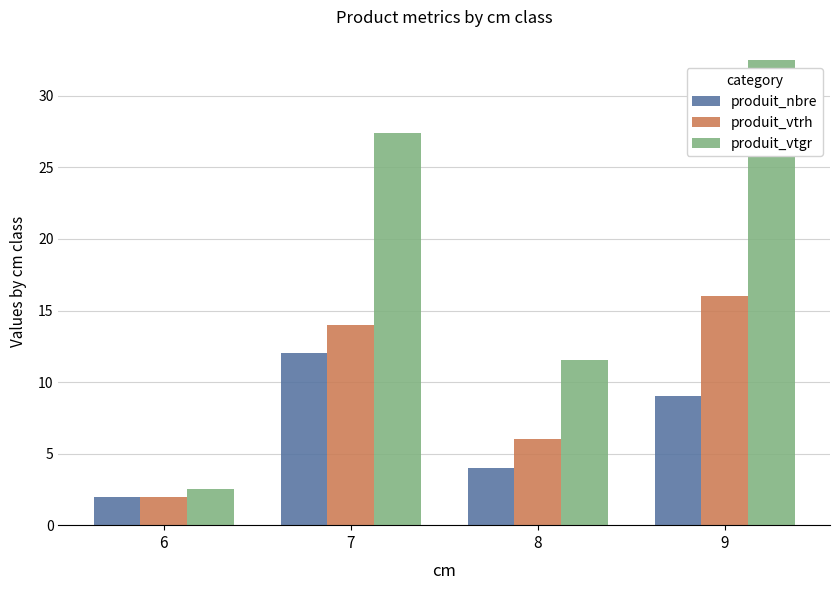

What is the difference between the highest and lowest values at 6?

0.6